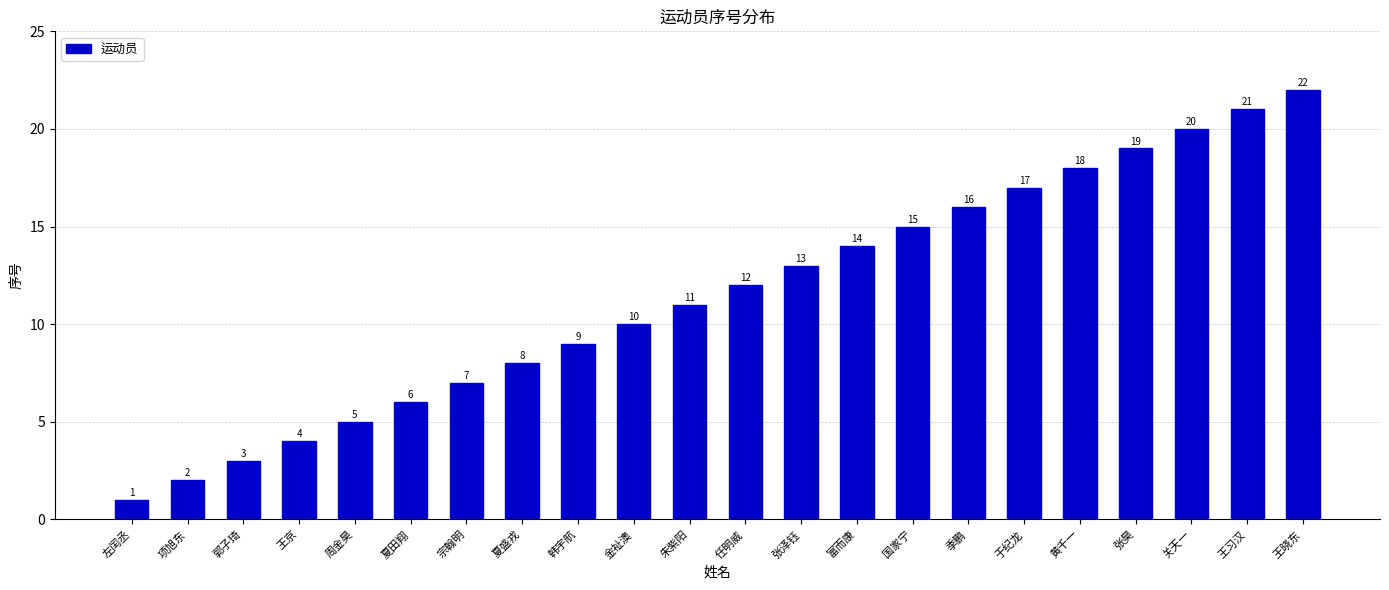

Which has a higher value, 国家宁 or 张泽钰?

国家宁